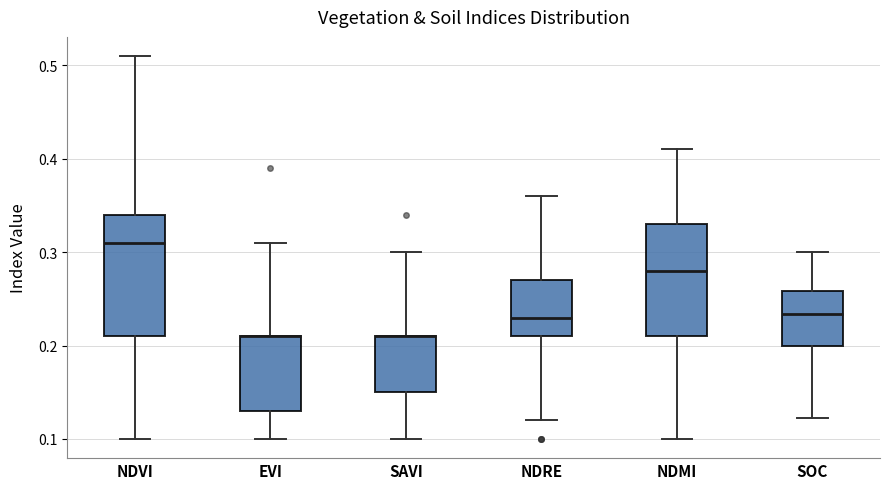

Reading left to right, transcribe this box plot: for each box, give where its median line is, the range the box spans, and where its two whiskers end, as read against the y-axis. The values are not printed on the chart, so give them approximately, as read against the axis.

NDVI: median 0.31, box 0.21 to 0.34, whiskers 0.10 to 0.51
EVI: median 0.21 (drawn on the box's upper edge), box 0.13 to 0.21, whiskers 0.10 to 0.31
SAVI: median 0.21 (drawn on the box's upper edge), box 0.15 to 0.21, whiskers 0.10 to 0.30
NDRE: median 0.23, box 0.21 to 0.27, whiskers 0.12 to 0.36
NDMI: median 0.28, box 0.21 to 0.33, whiskers 0.10 to 0.41
SOC: median 0.23, box 0.20 to 0.26, whiskers 0.12 to 0.30